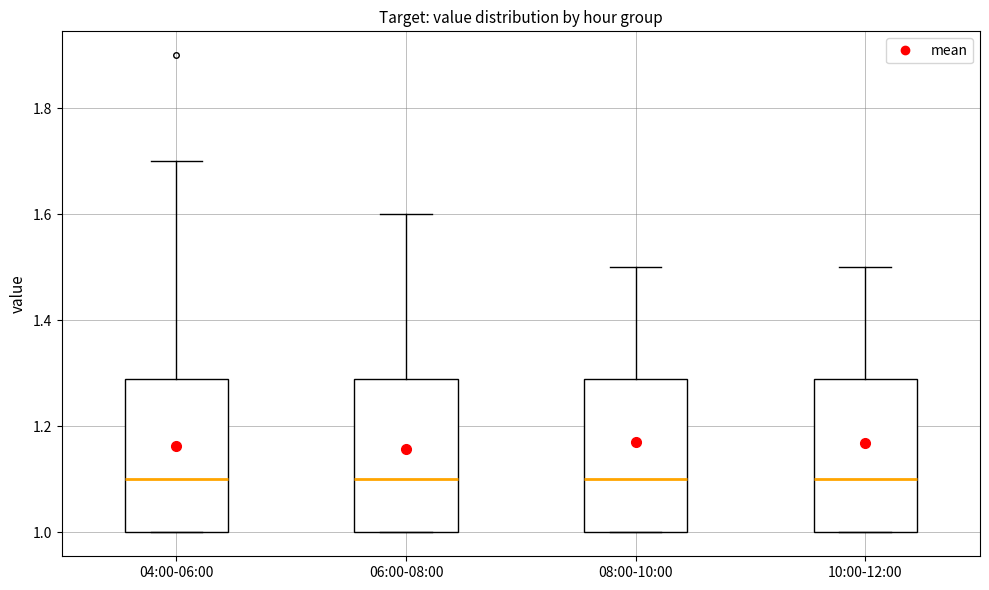

Reading left to right, read every box against the y-axis: the position of its median line, the range the box covers, and the ends of its whiskers. The values are not printed on the chart, so give them approximately, as read against the axis.

04:00-06:00: median 1.1, box 1.0 to 1.3, whiskers 1.0 to 1.7
06:00-08:00: median 1.1, box 1.0 to 1.3, whiskers 1.0 to 1.6
08:00-10:00: median 1.1, box 1.0 to 1.3, whiskers 1.0 to 1.5
10:00-12:00: median 1.1, box 1.0 to 1.3, whiskers 1.0 to 1.5